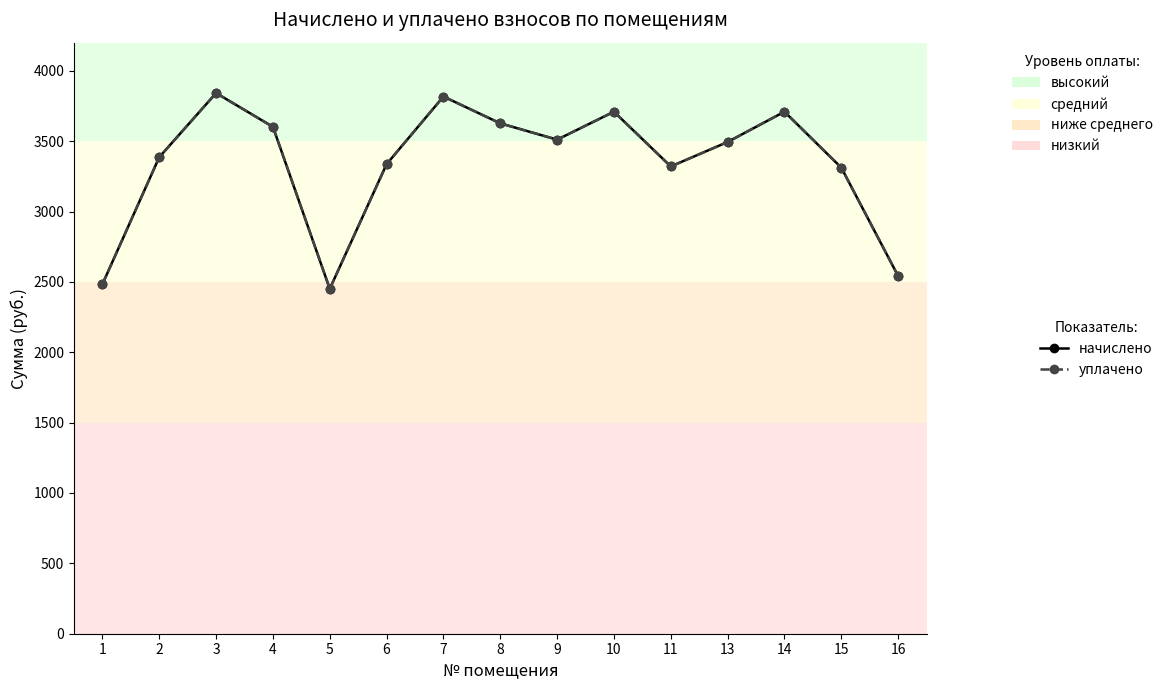

Is the value of начислено at 2 greater than the value of уплачено at 5?

Yes